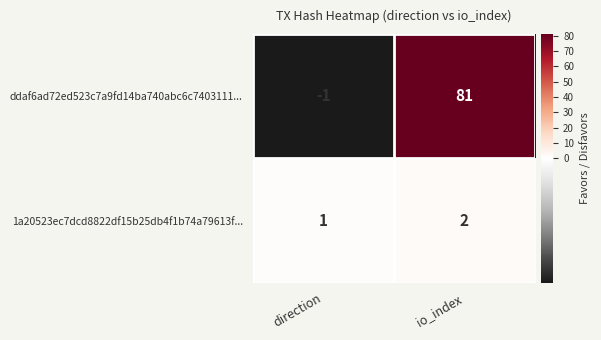

Which series has the largest total across all categories?

ddaf6ad72ed523c7a9fd14ba740abc6c7403111...